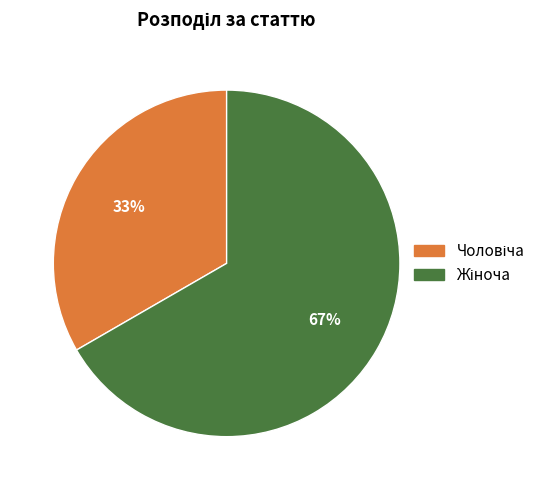

To the nearest percent, what is the average slice percentage?

50%